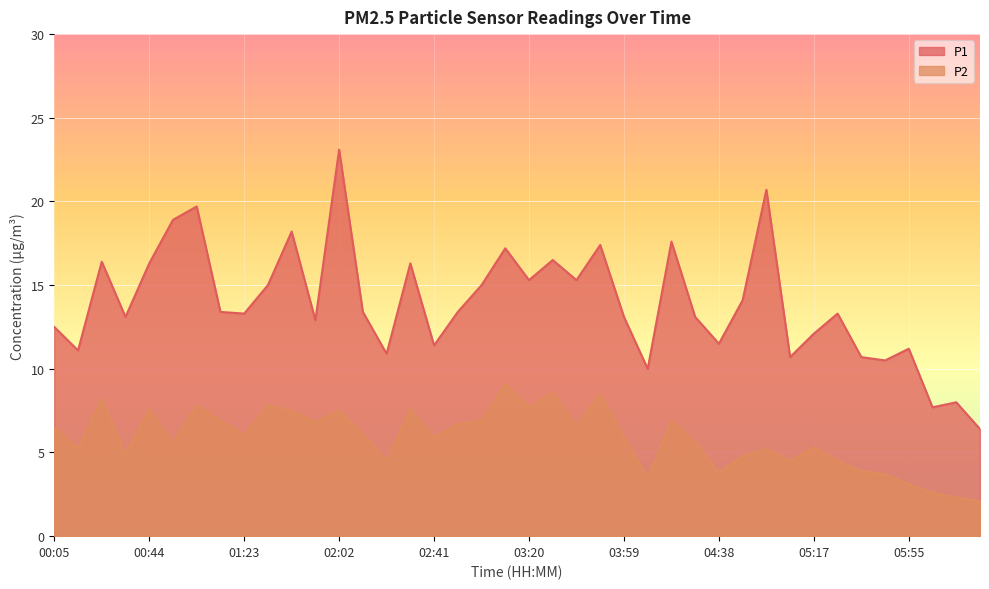

What is the label of the 8th point from the right?

05:17